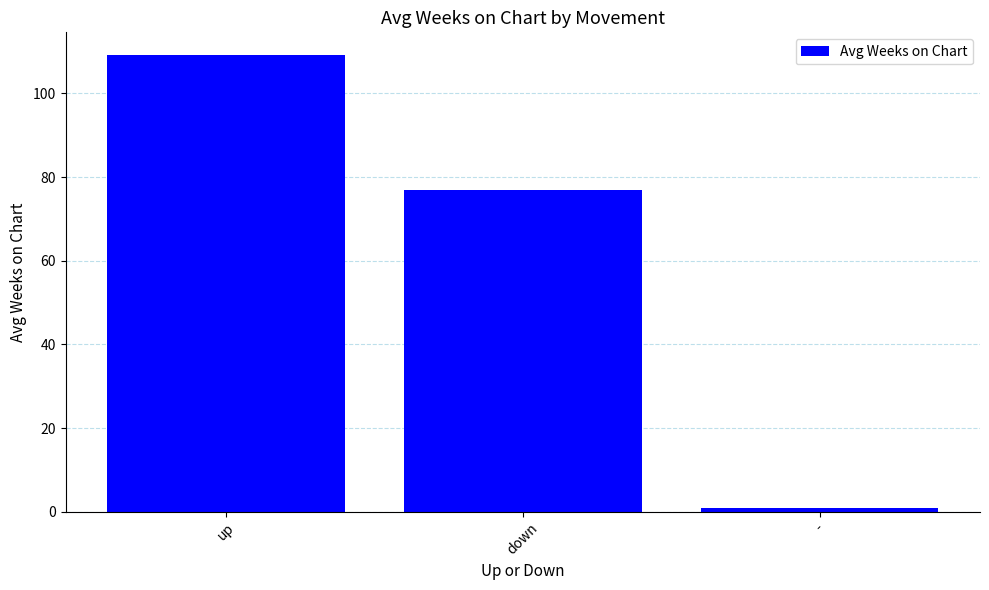

What is the approximate value at -?

1.0